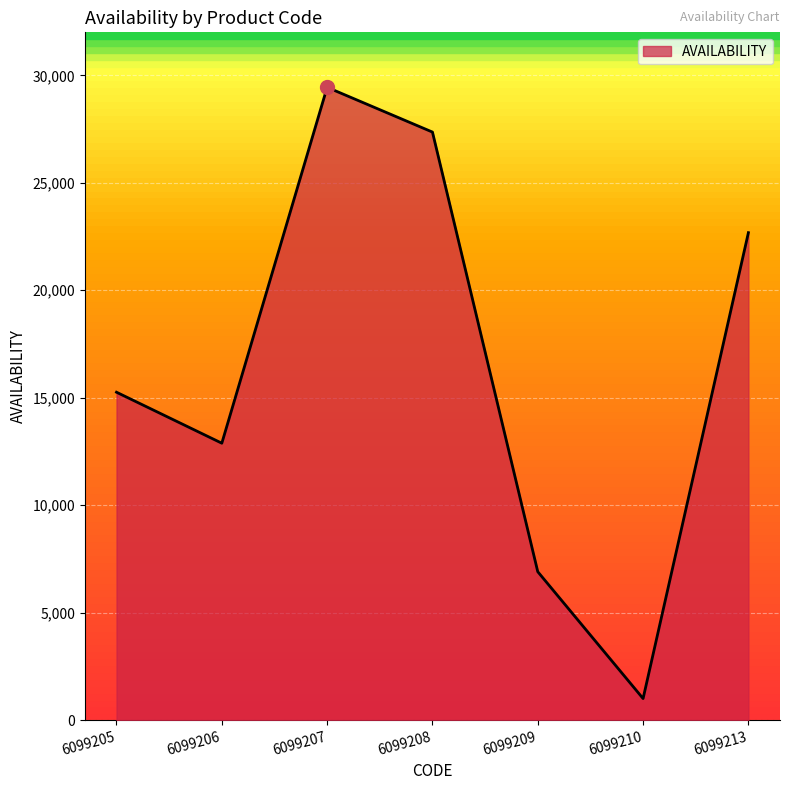

What is the average value?

16505